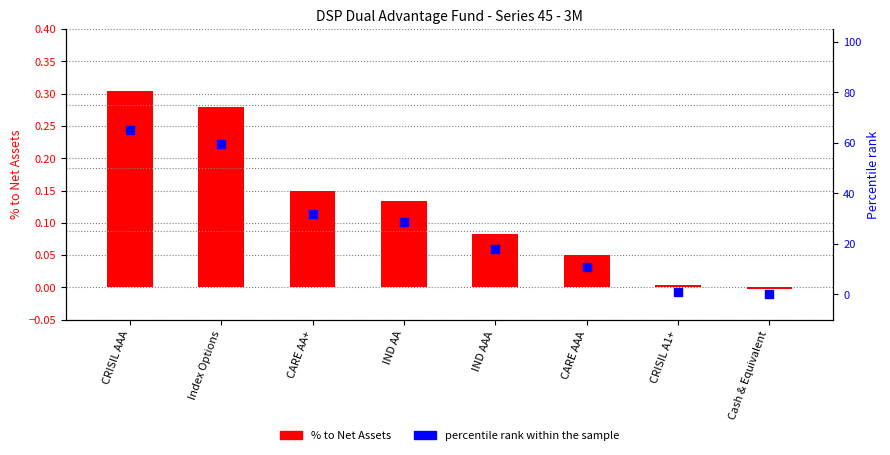

Which series has the widest spread of Y values?

Percentile rank within sample